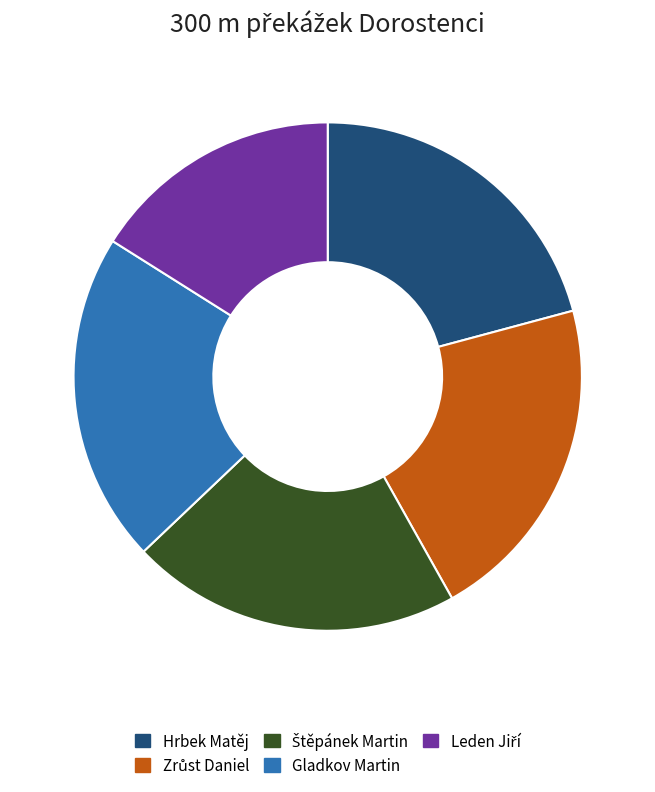

Does Gladkov Martin represent more than half of the total?

No